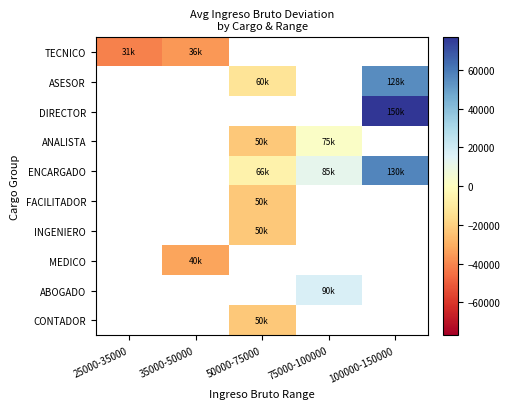

The value of DIRECTOR at 100000-150000 is 35796.8. True or false?

False